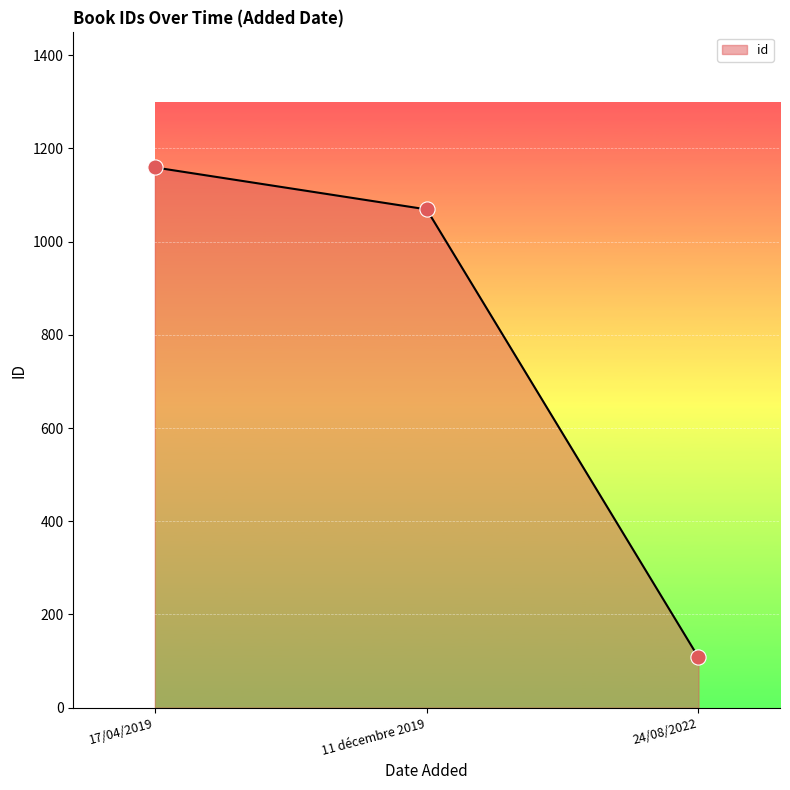

What is the ratio of the value at 17/04/2019 to the value at 24/08/2022?

10.7